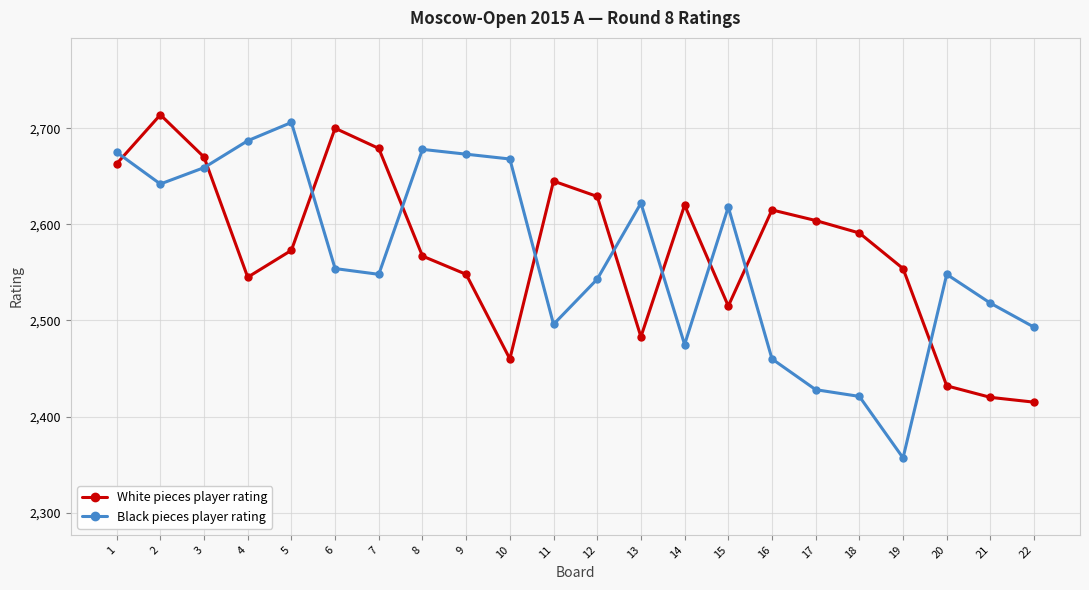

Read the White pieces player rating value at 19, to the nearest 10.

2550